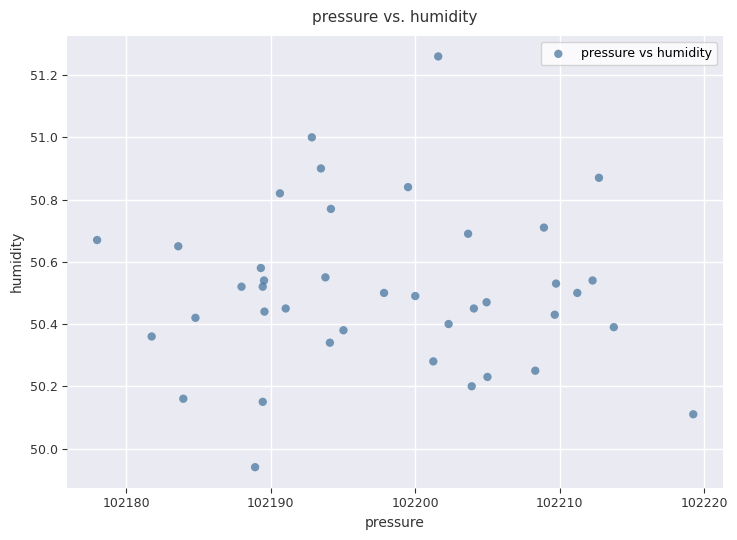

What is the range of Y values (max minus min)?

1.3